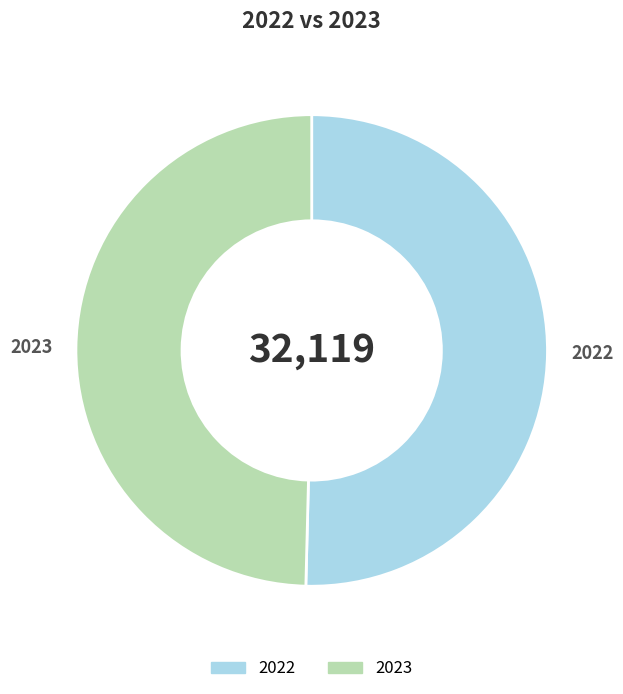

Which category has the biggest portion of the pie?

2022